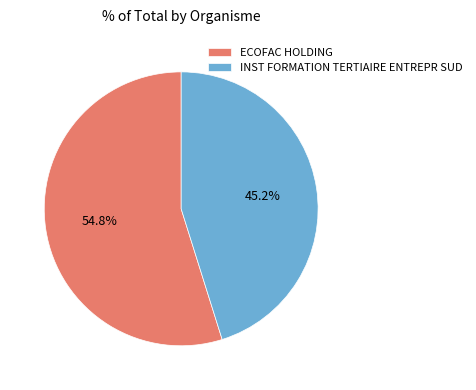

How many segments does this pie chart have?

2